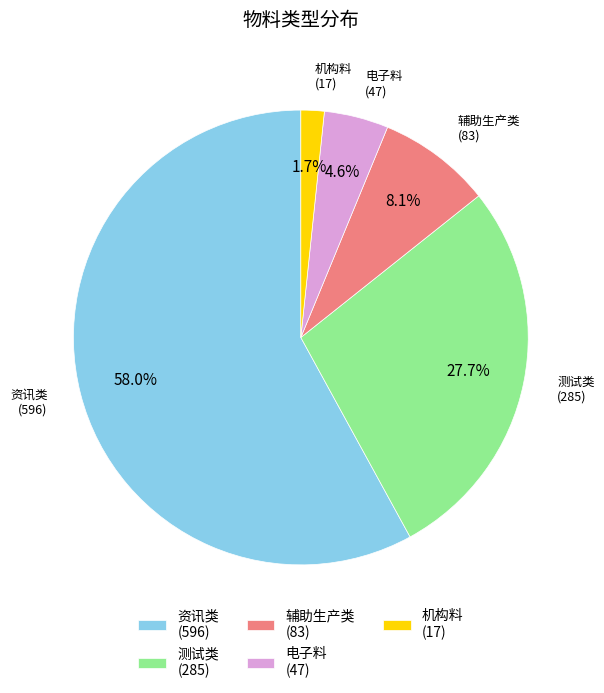

Which category has the biggest portion of the pie?

资讯类